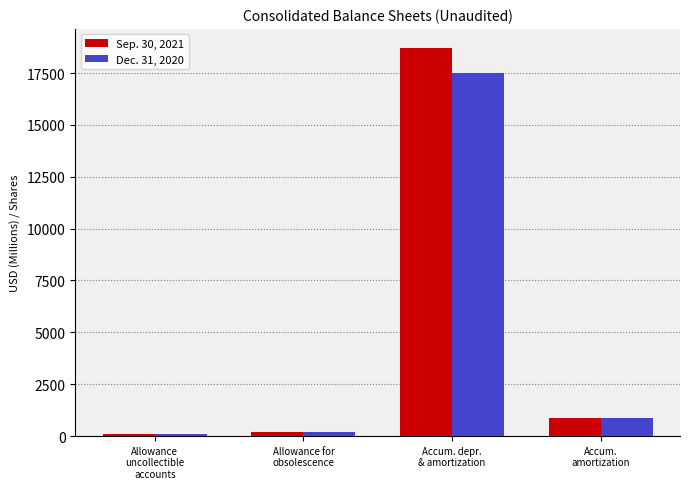

Which series has the largest range (max minus min)?

Sep. 30, 2021